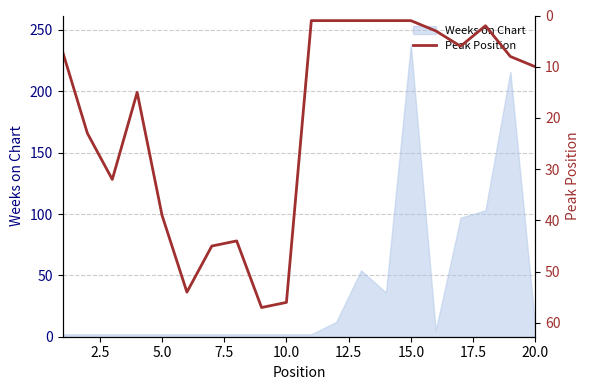

At which label does Weeks on Chart reach its peak?

15.0